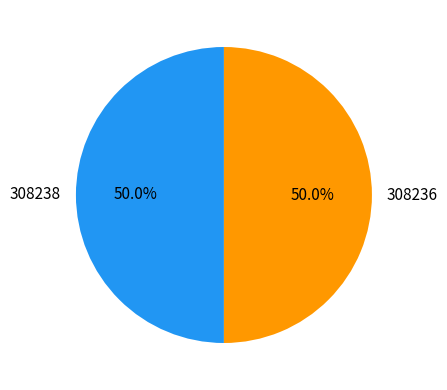

Approximately how many times larger is the value at 308238 compared to 308236?

1.0